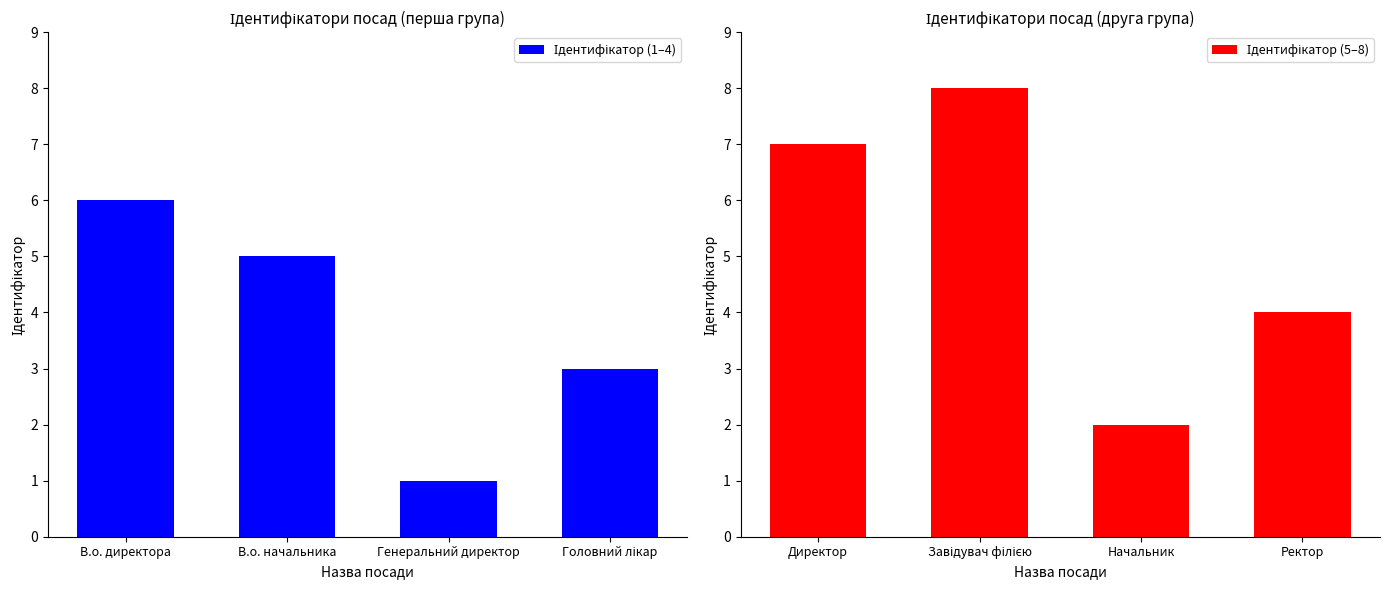

Count the number of categories in the chart.

4